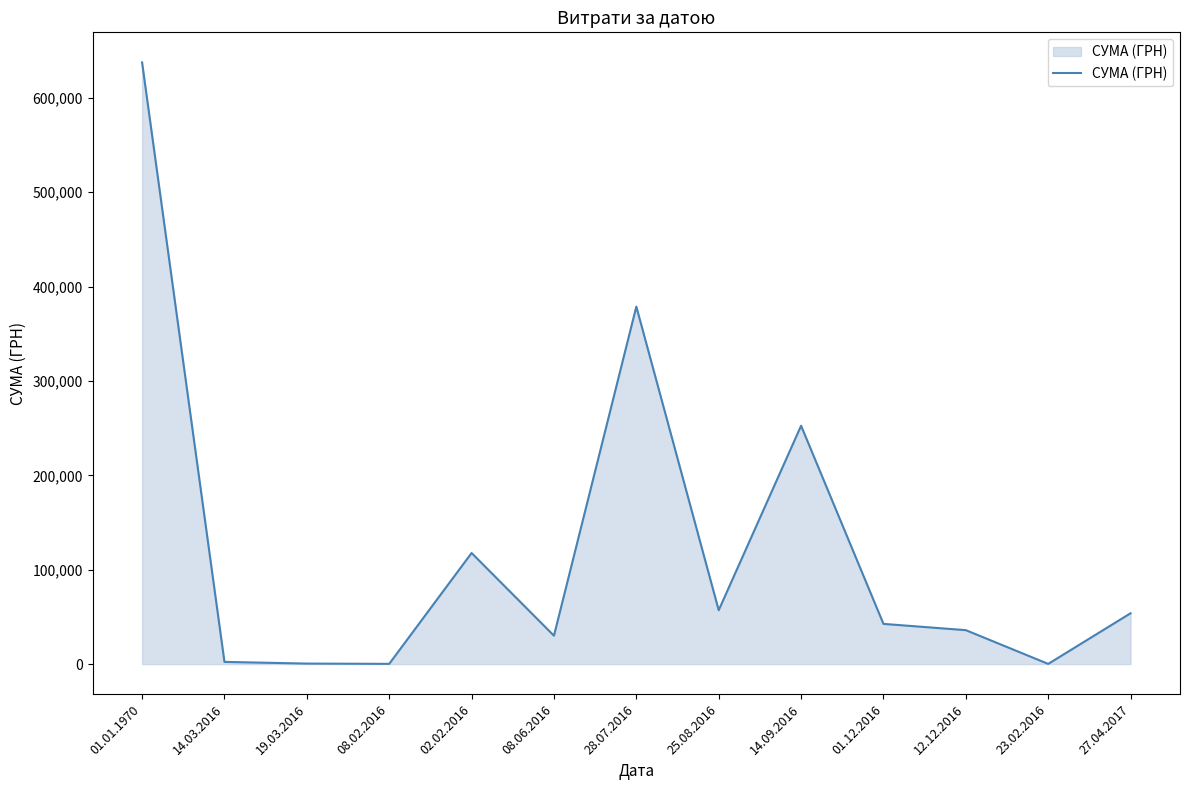

What is the difference between the maximum and minimum values?

637365.8